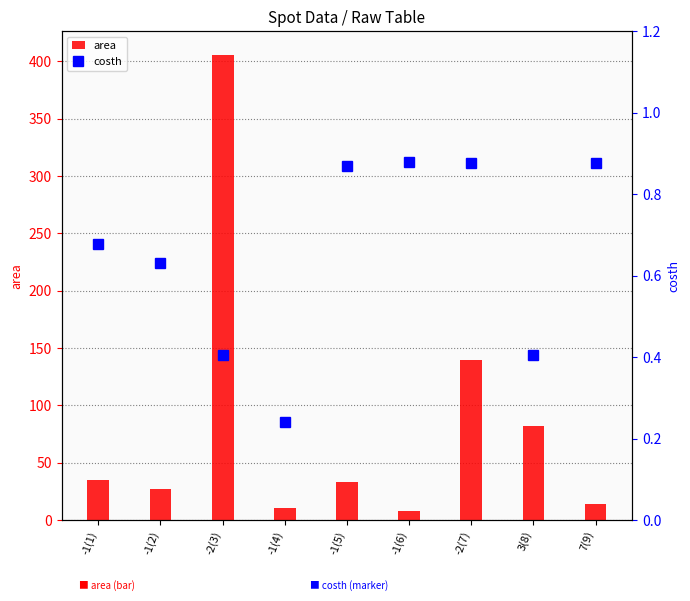

List the labels in order of costh value, smallest first.

-1(4), 3(8), -2(3), -1(2), -1(1), -1(5), -2(7), 7(9), -1(6)